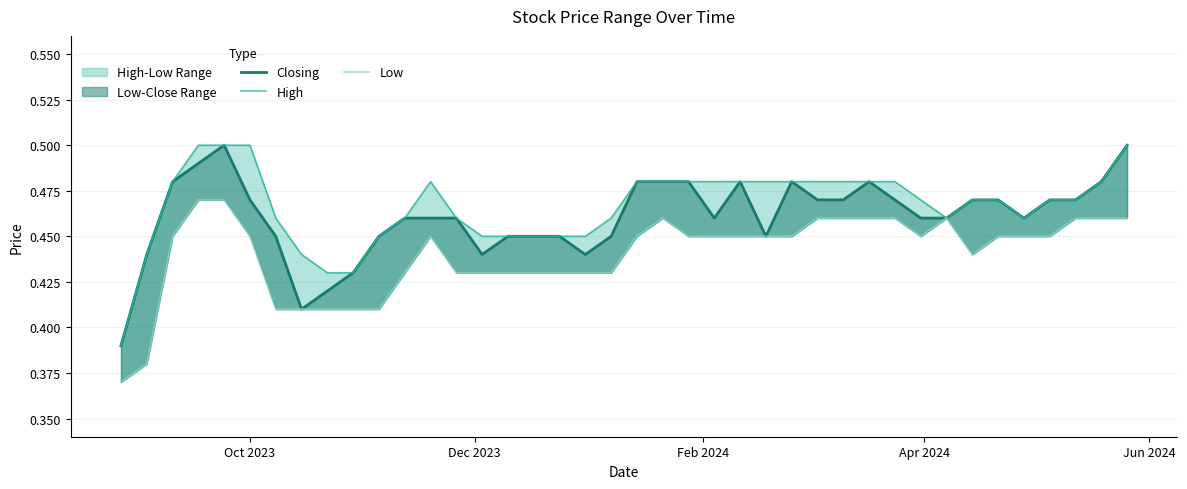

Reading right to left, transcribe all the data shown in this chart.

Closing: 0.5	0.5	0.5	0.5	0.5	0.5	0.5	0.5	0.5	0.5	0.5	0.5	0.5	0.5	0.5	0.5	0.5	0.5	0.5	0.5	0.5	0.4	0.5	0.5	0.5	0.4	0.5	0.5	0.5	0.5	0.4	0.4	0.4	0.5	0.5	0.5	0.5	0.5	0.4	0.4
High: 0.5	0.5	0.5	0.5	0.5	0.5	0.5	0.5	0.5	0.5	0.5	0.5	0.5	0.5	0.5	0.5	0.5	0.5	0.5	0.5	0.5	0.5	0.5	0.5	0.5	0.5	0.5	0.5	0.5	0.5	0.4	0.4	0.4	0.5	0.5	0.5	0.5	0.5	0.4	0.4
Low: 0.5	0.5	0.5	0.5	0.5	0.5	0.4	0.5	0.5	0.5	0.5	0.5	0.5	0.5	0.5	0.5	0.5	0.5	0.5	0.5	0.4	0.4	0.4	0.4	0.4	0.4	0.4	0.5	0.4	0.4	0.4	0.4	0.4	0.4	0.5	0.5	0.5	0.5	0.4	0.4